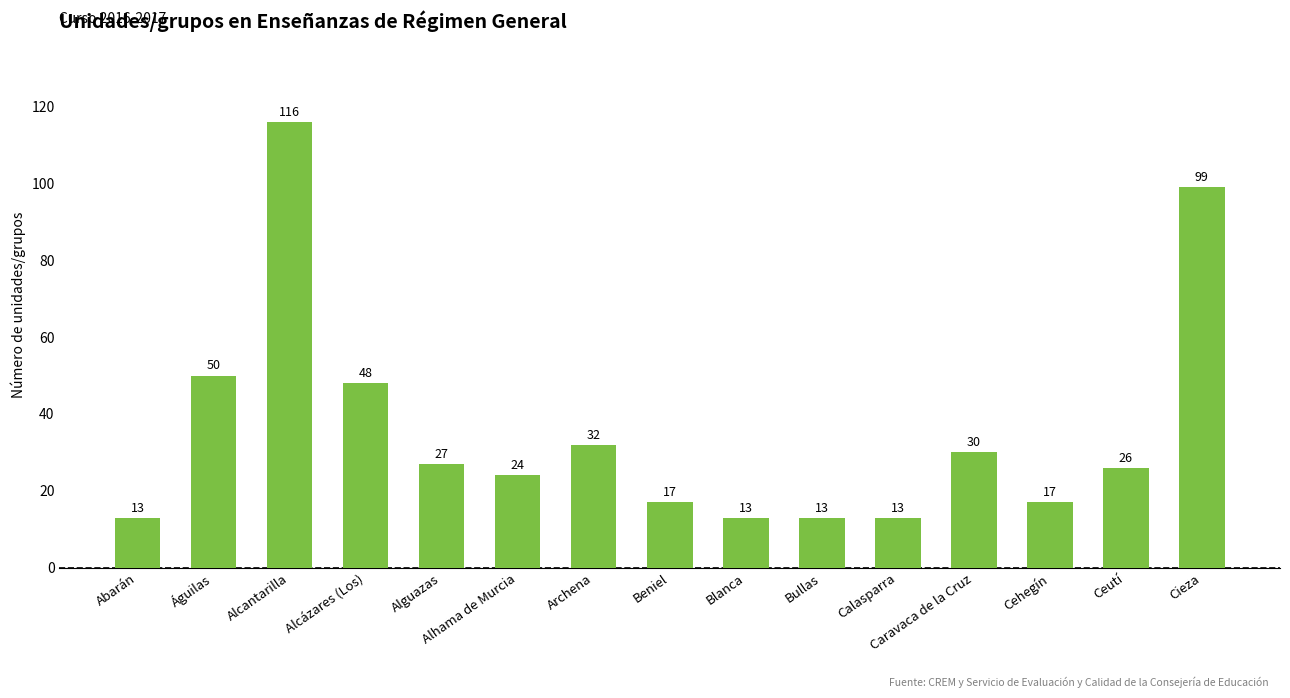

The chart shows a value of 42 at Alhama de Murcia. True or false?

False